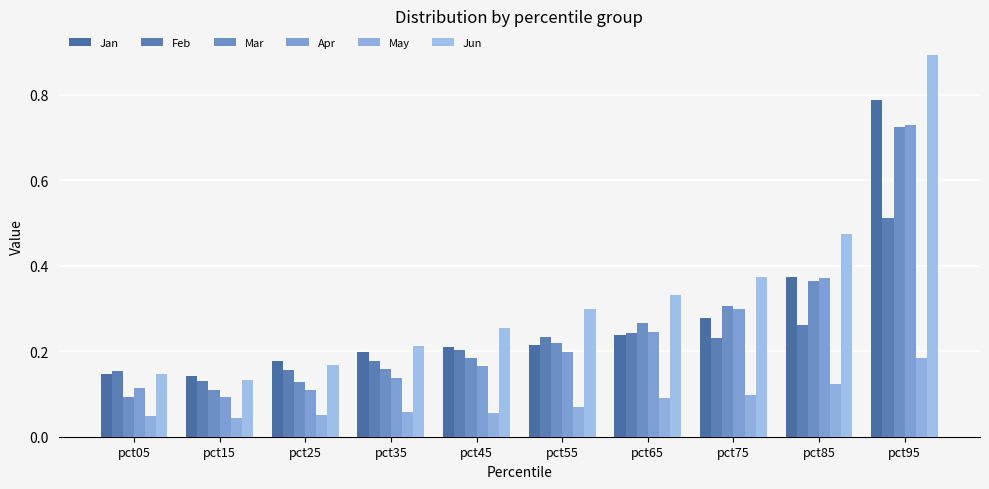

At which label is Mar closest to 0?

pct05